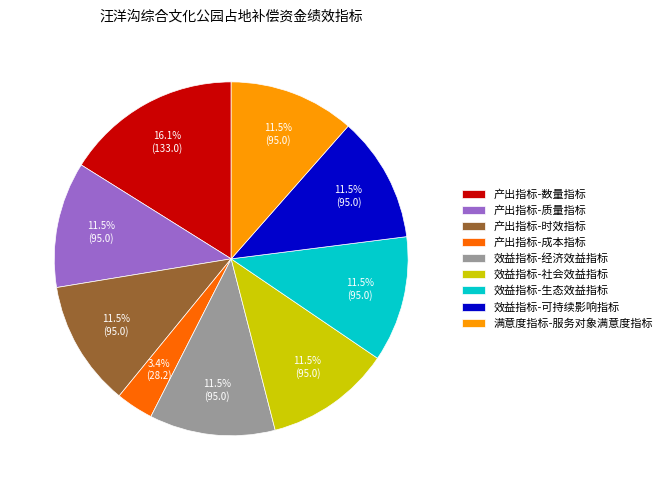

True or false: 效益指标-经济效益指标 accounts for 1% of the total.

False